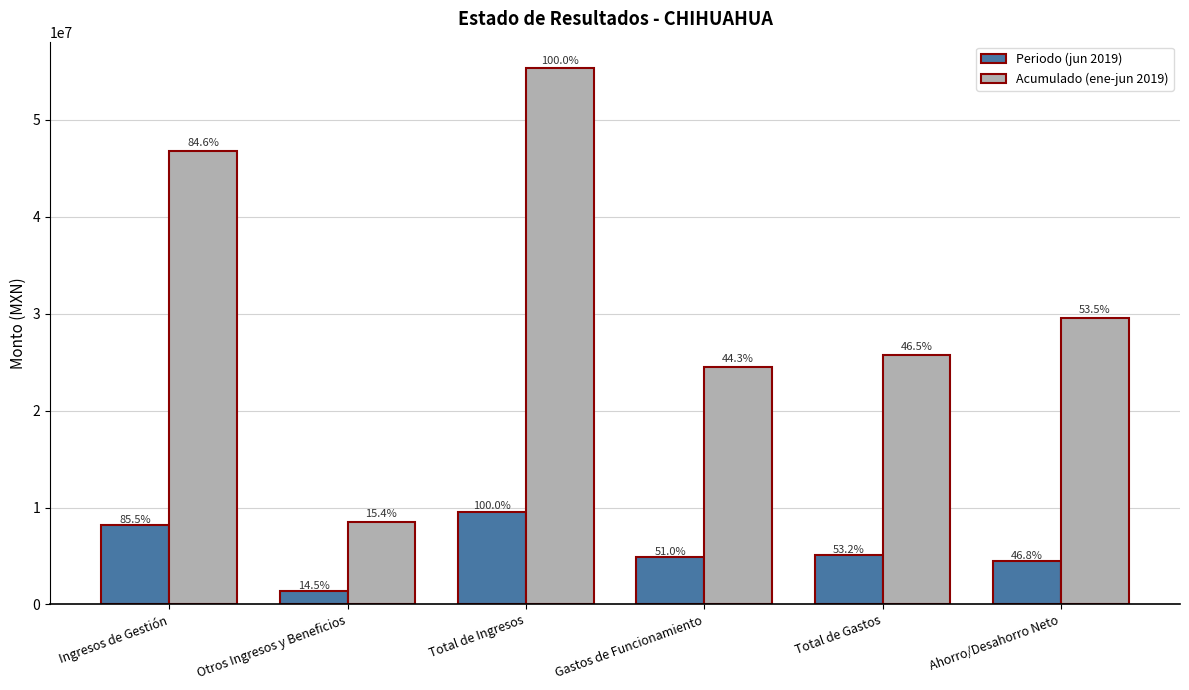

Does the chart contain any negative values?

No